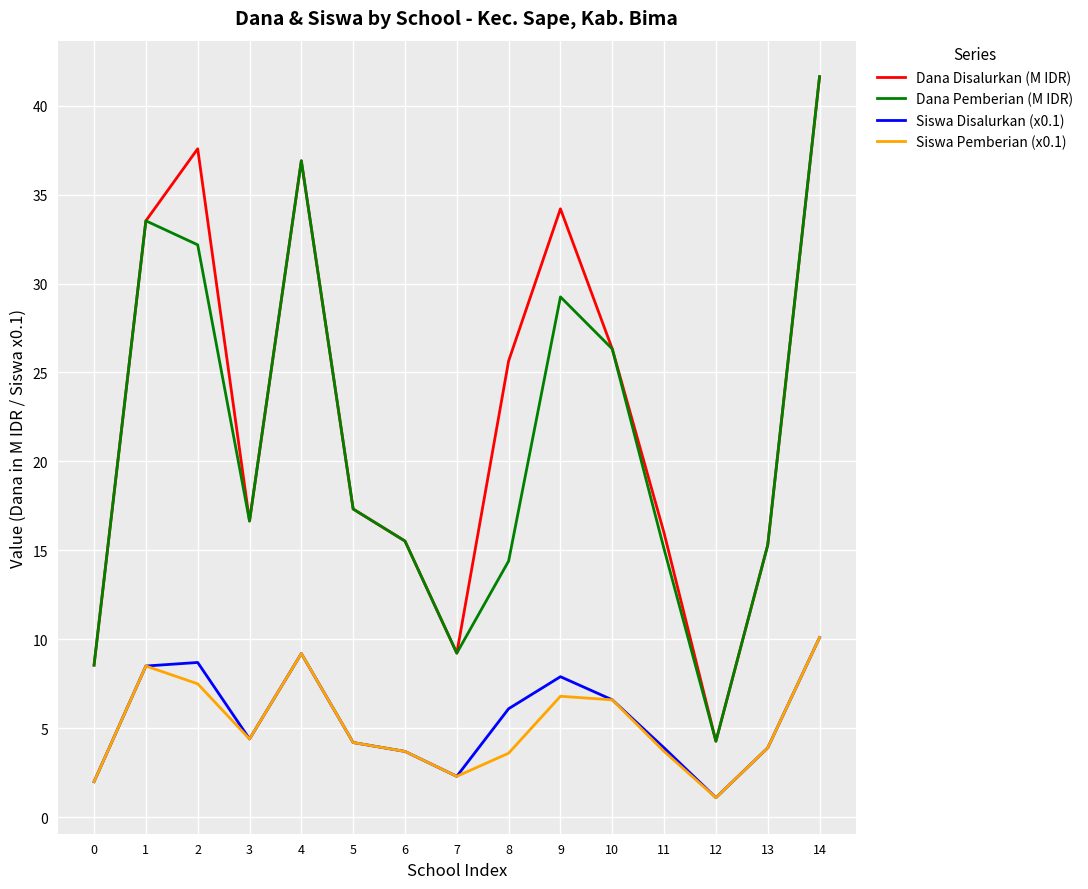

Which category has the highest value in the Siswa Pemberian (x0.1) series?

14